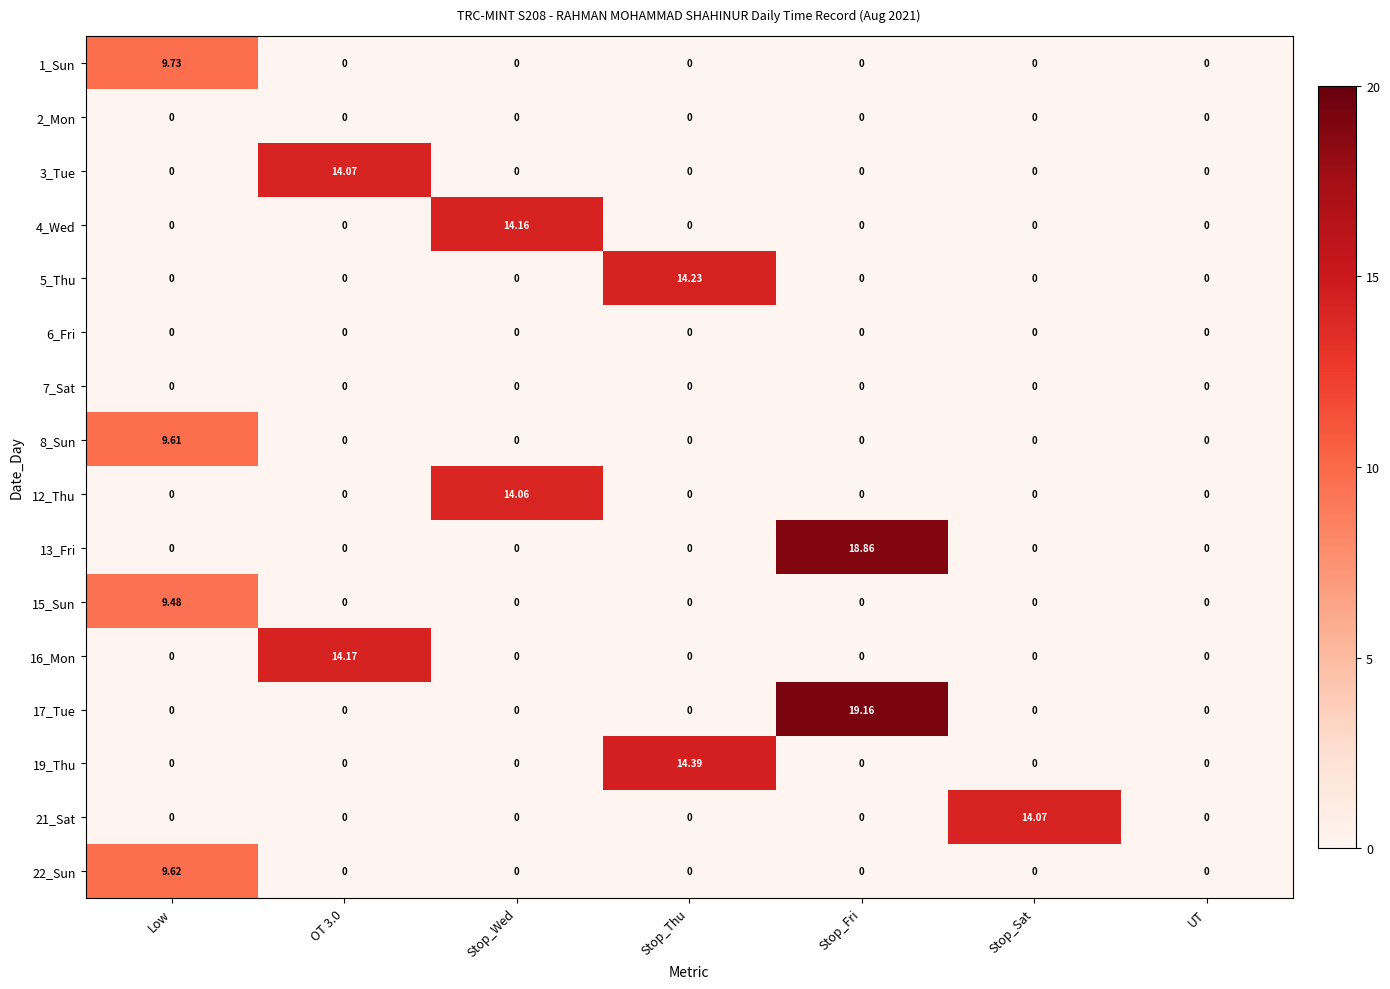

Which category has the highest value in the 19_Thu series?

Stop_Thu